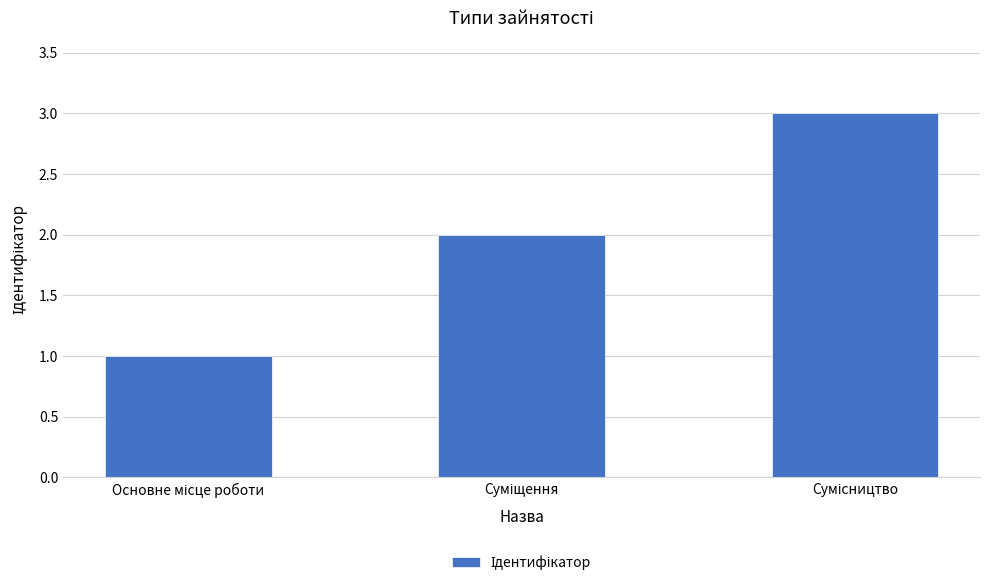

What is the greatest value displayed?

3